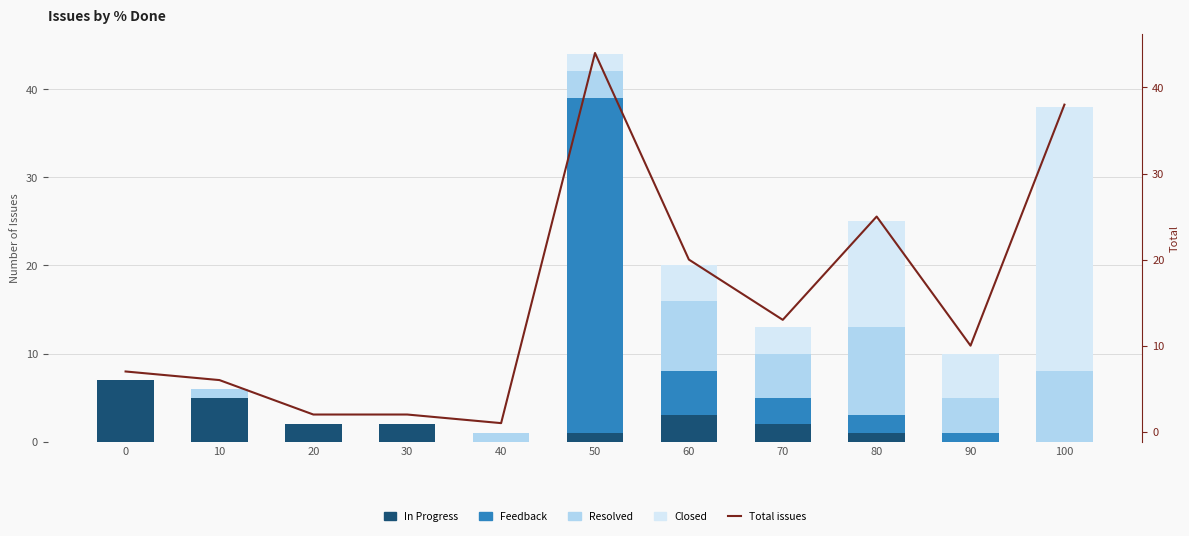

What is the total value across all series at 60?

40